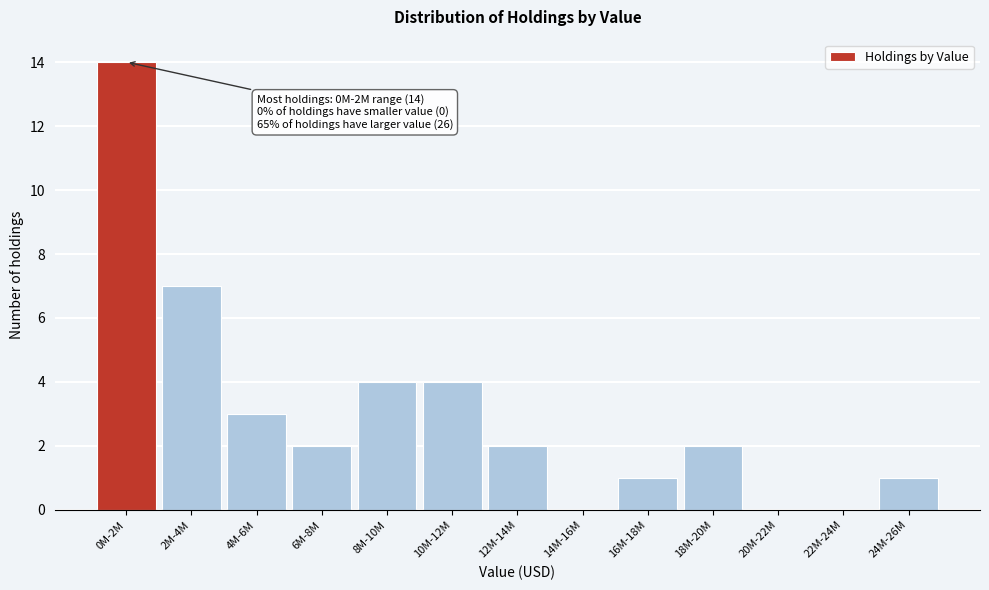

Reading left to right, transcribe all the data shown in this chart.

0M-2M=14	2M-4M=7	4M-6M=3	6M-8M=2	8M-10M=4	10M-12M=4	12M-14M=2	14M-16M=0	16M-18M=1	18M-20M=2	20M-22M=0	22M-24M=0	24M-26M=1